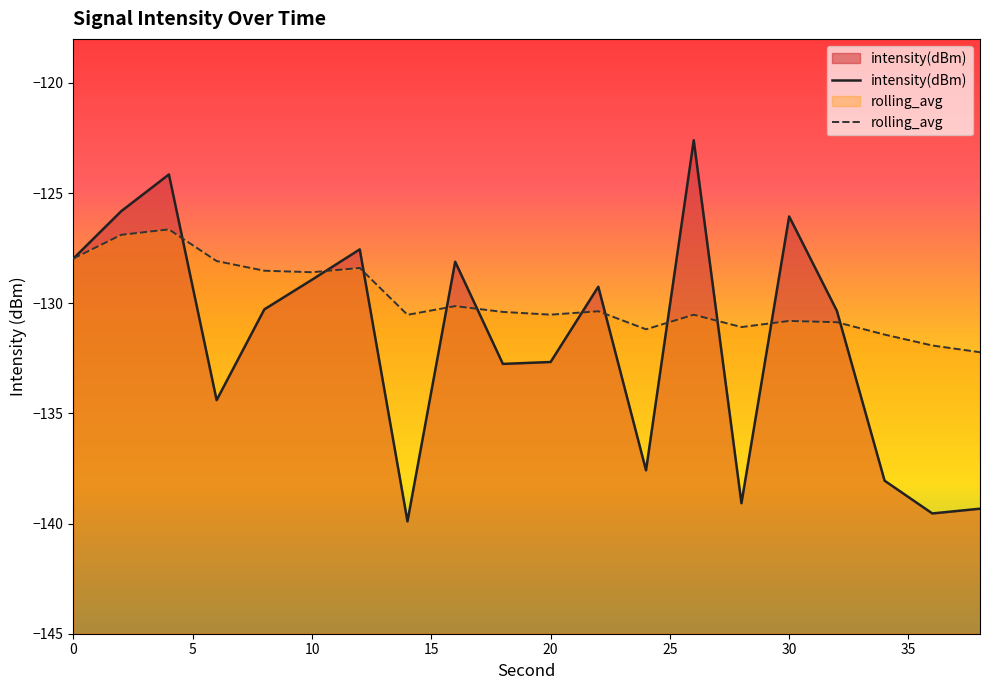

List the series in order of their overall mean, highest first.

rolling_avg, intensity(dBm)